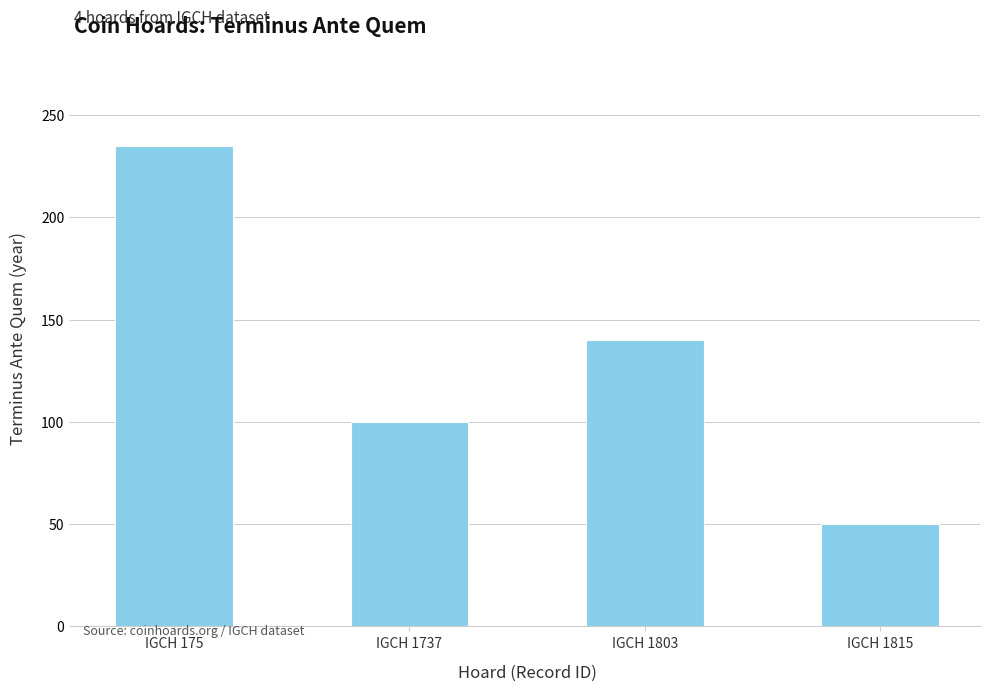

What is the average value?

131